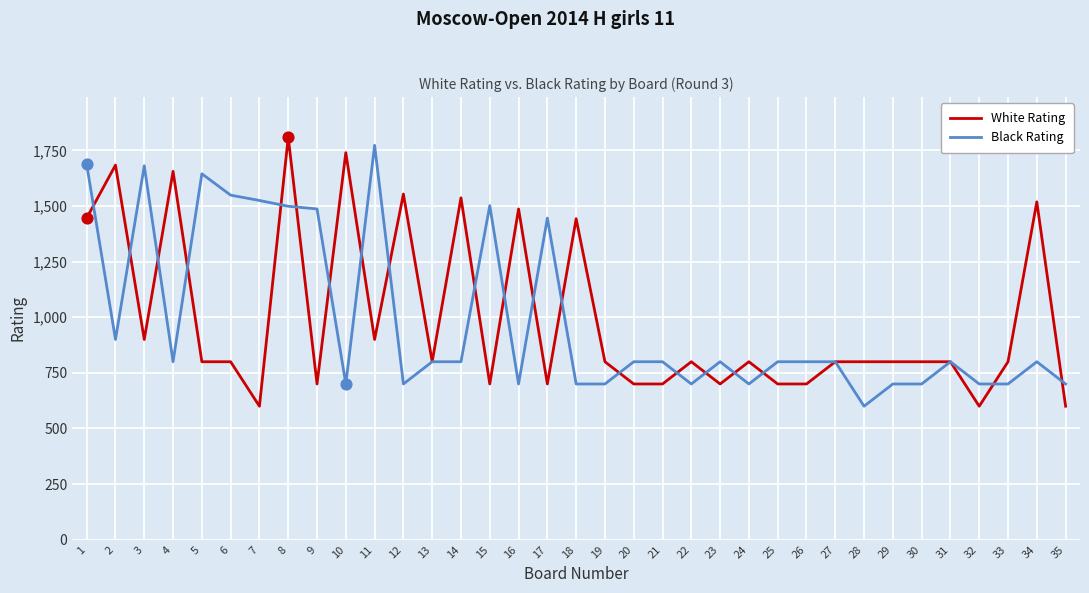

What is the total value across all series at 19?

1500